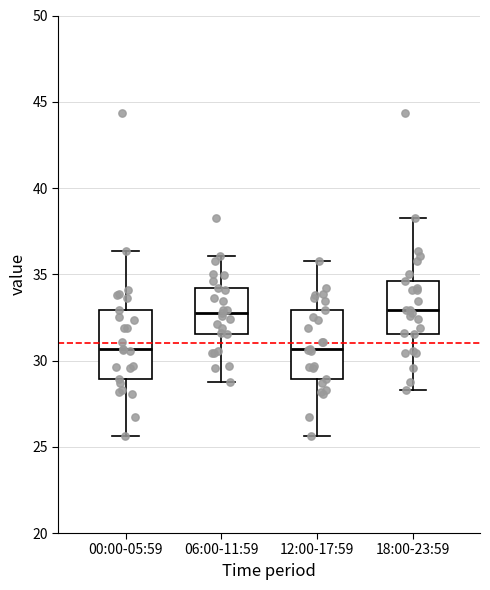

Reading left to right, read every box against the y-axis: the position of its median line, the range the box covers, and the ends of its whiskers. The values are not printed on the chart, so give them approximately, as read against the axis.

00:00-05:59: median 30.5, box 29.0 to 33.0, whiskers 25.5 to 36.5
06:00-11:59: median 32.5, box 31.5 to 34.0, whiskers 28.5 to 36.0
12:00-17:59: median 30.5, box 29.0 to 33.0, whiskers 25.5 to 36.0
18:00-23:59: median 33.0, box 31.5 to 34.5, whiskers 28.5 to 38.5